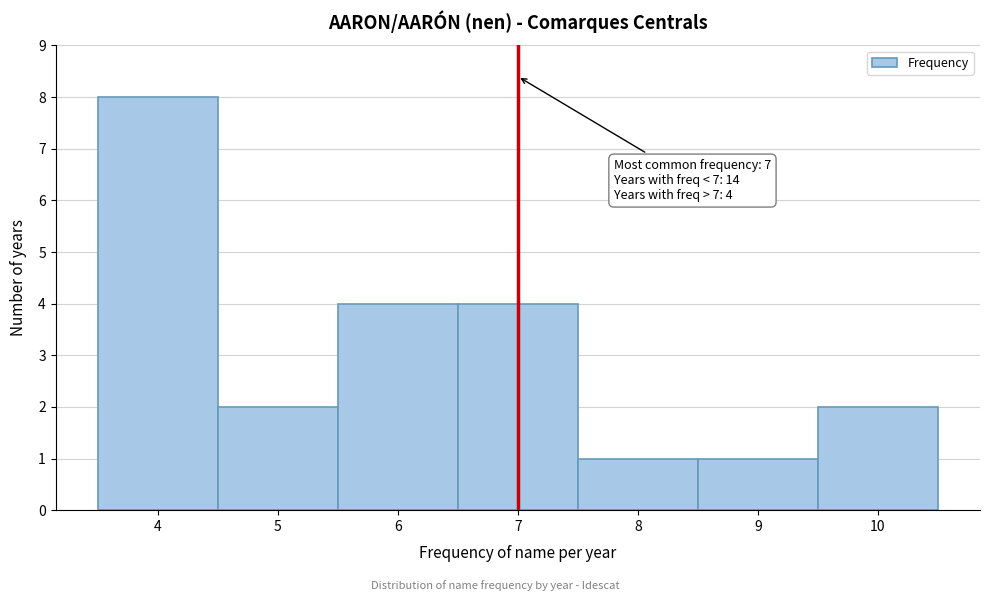

Over which range of the x-axis is the bar tallest?

3.5 to 4.5